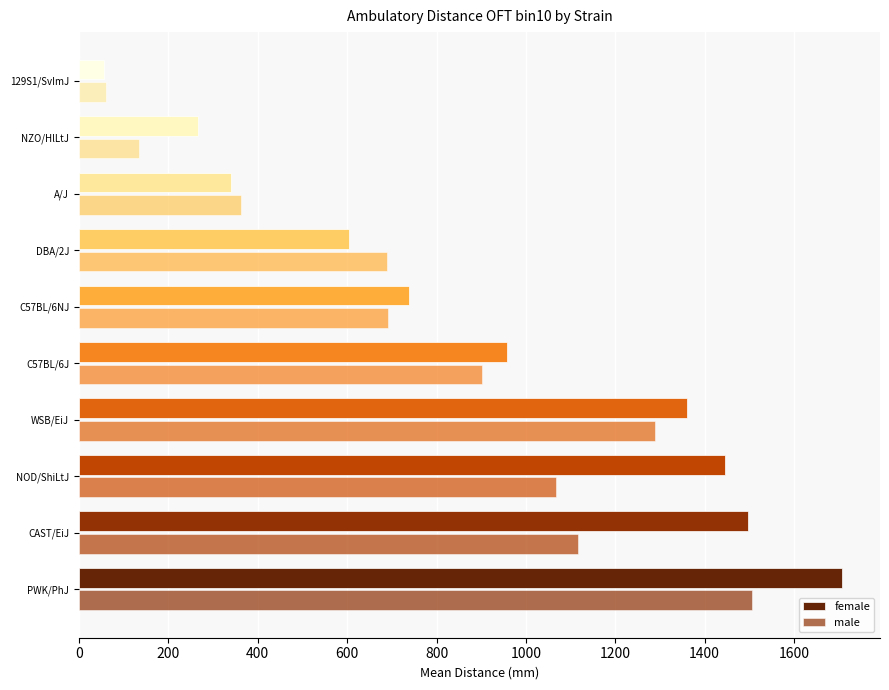

How many data points does each series have?

10